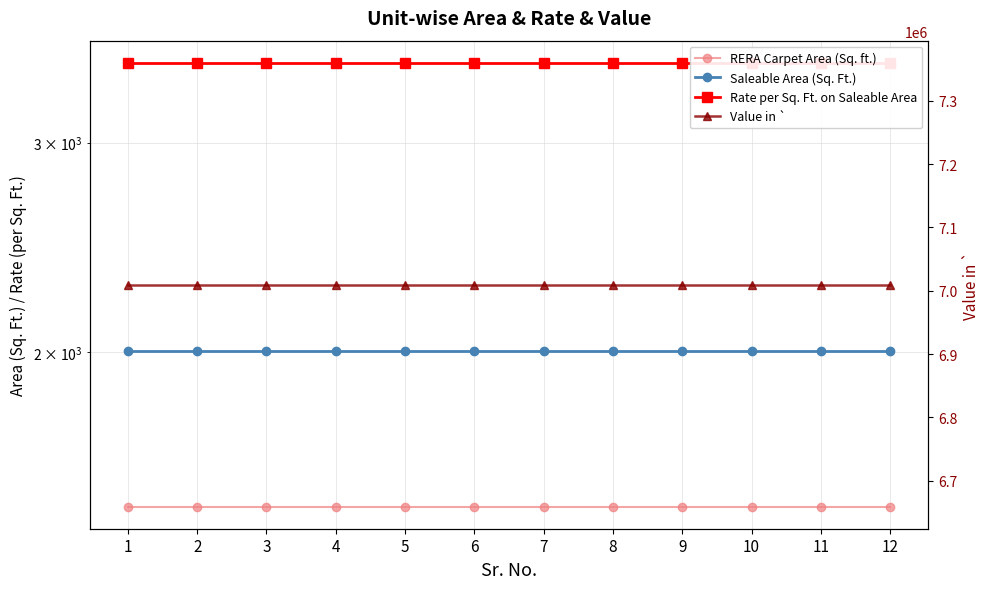

What is the value of the Value in ` point at the 11th from the left?

7009511.0